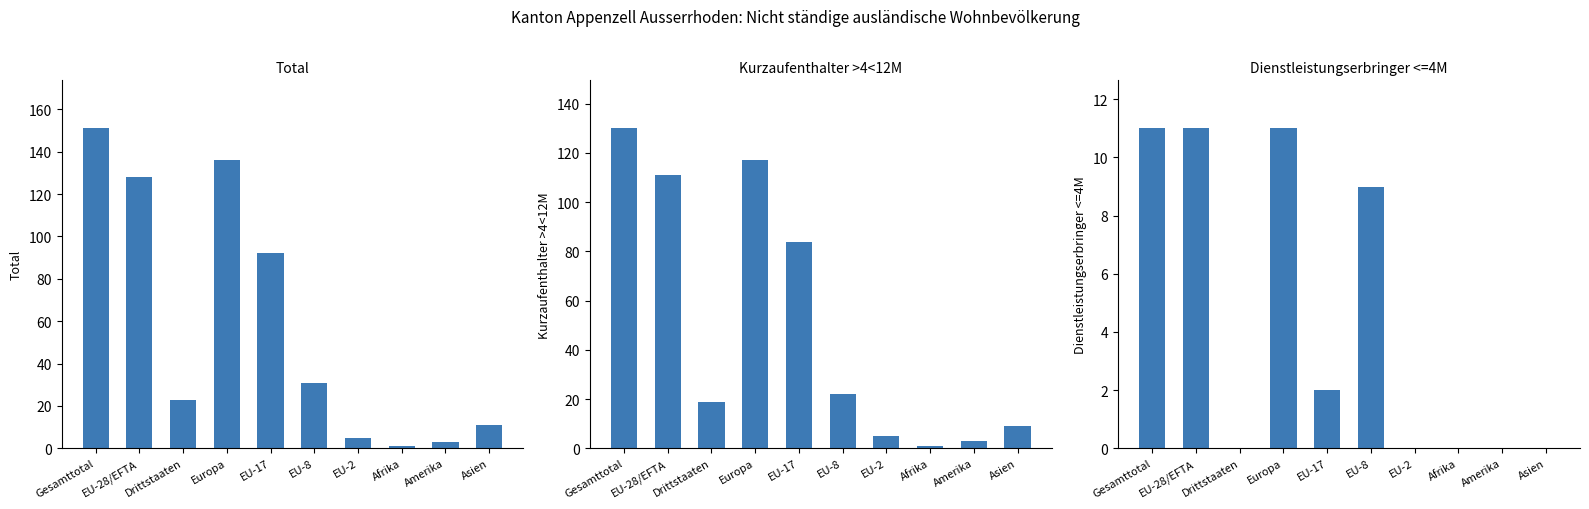

Where is Total (col_1) nearest to the value 76?

EU-17